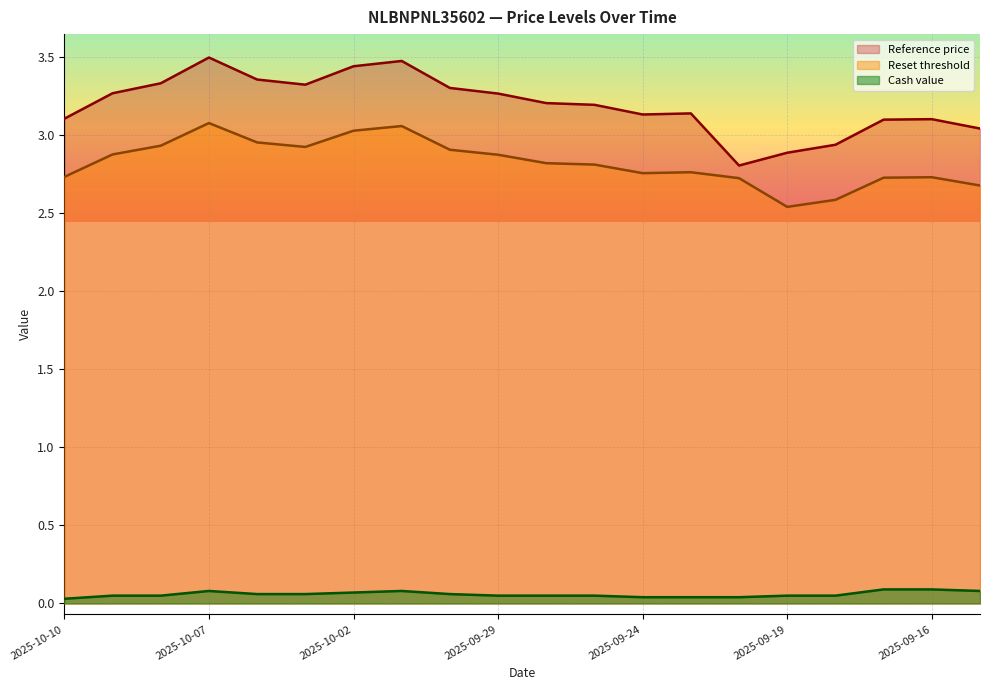

Reading left to right, extract all data points from this chart.

Reset threshold: 2025-10-10=2.7	2025-10-09=2.9	2025-10-08=2.9	2025-10-07=3.1	2025-10-06=3.0	2025-10-03=2.9	2025-10-02=3.0	2025-10-01=3.1	2025-09-30=2.9	2025-09-29=2.9	2025-09-26=2.8	2025-09-25=2.8	2025-09-24=2.8	2025-09-23=2.8	2025-09-22=2.7	2025-09-19=2.5	2025-09-18=2.6	2025-09-17=2.7	2025-09-16=2.7	2025-09-15=2.7
Reference price: 2025-10-10=3.1	2025-10-09=3.3	2025-10-08=3.3	2025-10-07=3.5	2025-10-06=3.4	2025-10-03=3.3	2025-10-02=3.4	2025-10-01=3.5	2025-09-30=3.3	2025-09-29=3.3	2025-09-26=3.2	2025-09-25=3.2	2025-09-24=3.1	2025-09-23=3.1	2025-09-22=2.8	2025-09-19=2.9	2025-09-18=2.9	2025-09-17=3.1	2025-09-16=3.1	2025-09-15=3.0
Cash value: 2025-10-10=0.0	2025-10-09=0.1	2025-10-08=0.1	2025-10-07=0.1	2025-10-06=0.1	2025-10-03=0.1	2025-10-02=0.1	2025-10-01=0.1	2025-09-30=0.1	2025-09-29=0.1	2025-09-26=0.1	2025-09-25=0.1	2025-09-24=0.0	2025-09-23=0.0	2025-09-22=0.0	2025-09-19=0.1	2025-09-18=0.1	2025-09-17=0.1	2025-09-16=0.1	2025-09-15=0.1